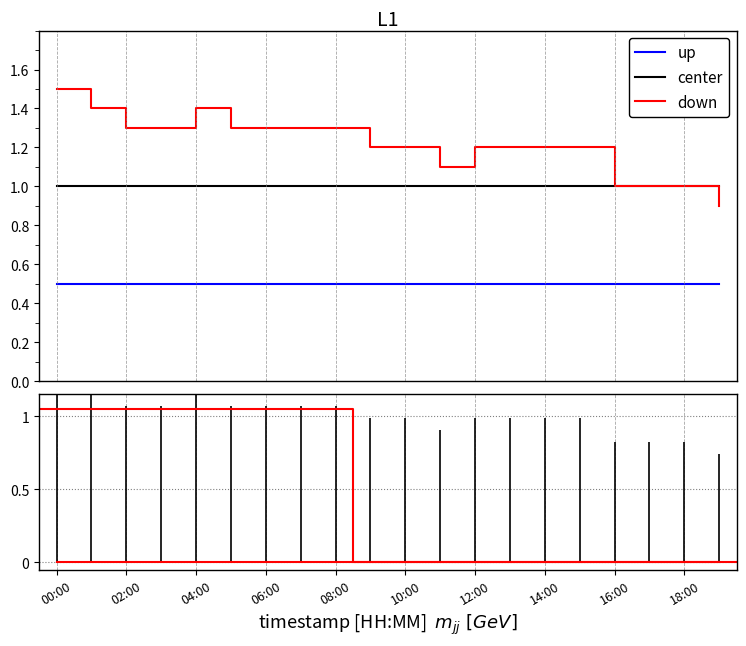

Which category has the lowest value in the up series?

00:00